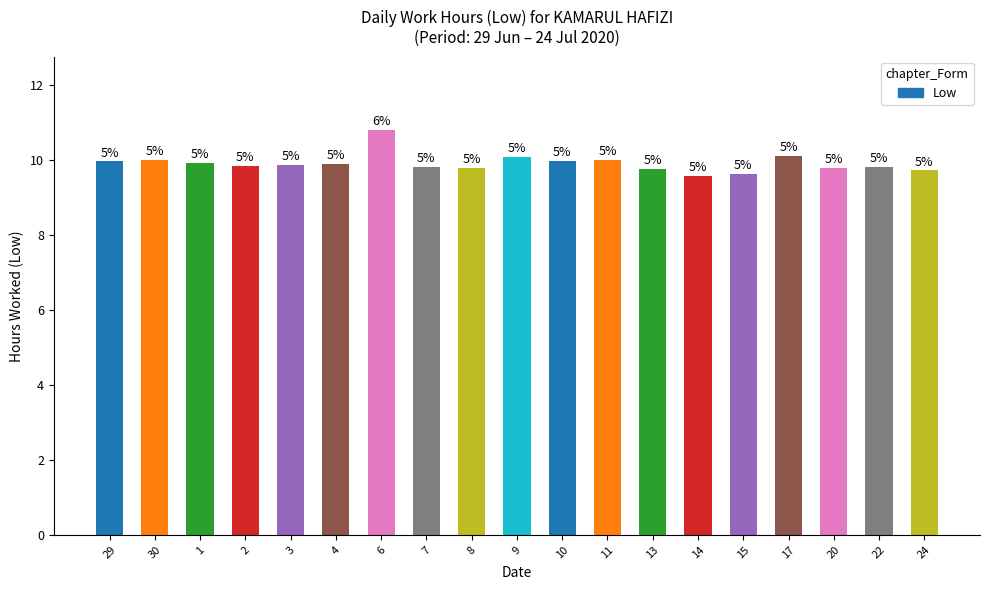

List the labels in order of value, smallest first.

14, 15, 24, 13, 8, 20, 22, 7, 2, 3, 4, 1, 29, 10, 30, 11, 9, 17, 6